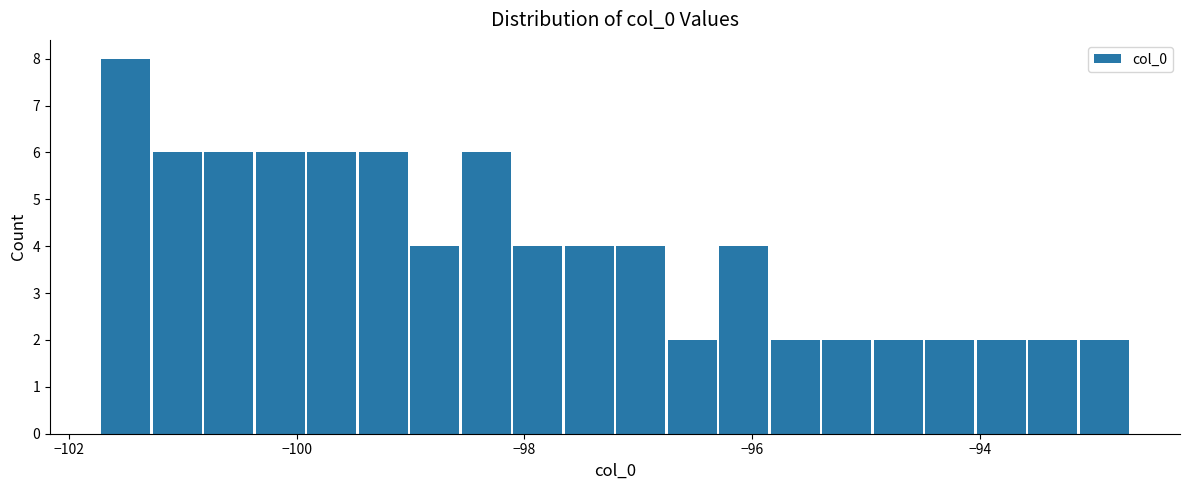

Read against the x-axis, roughly where is the centre of the tallest bar?

-101.4